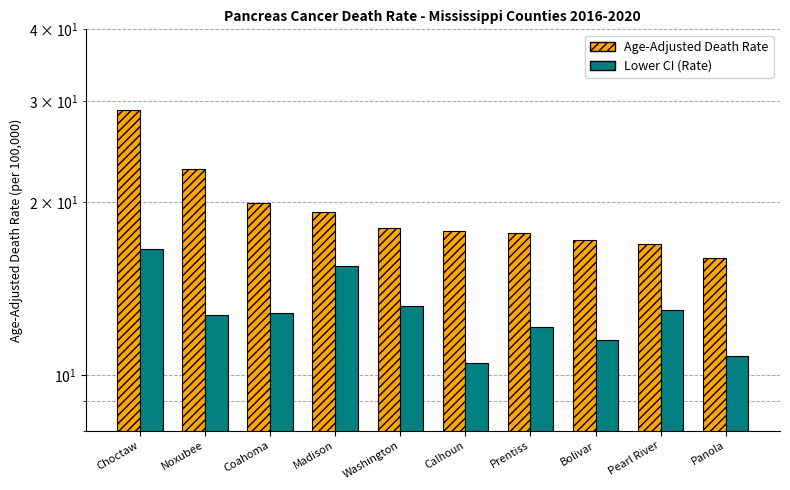

What is the label of the 7th bar from the left?

Prentiss